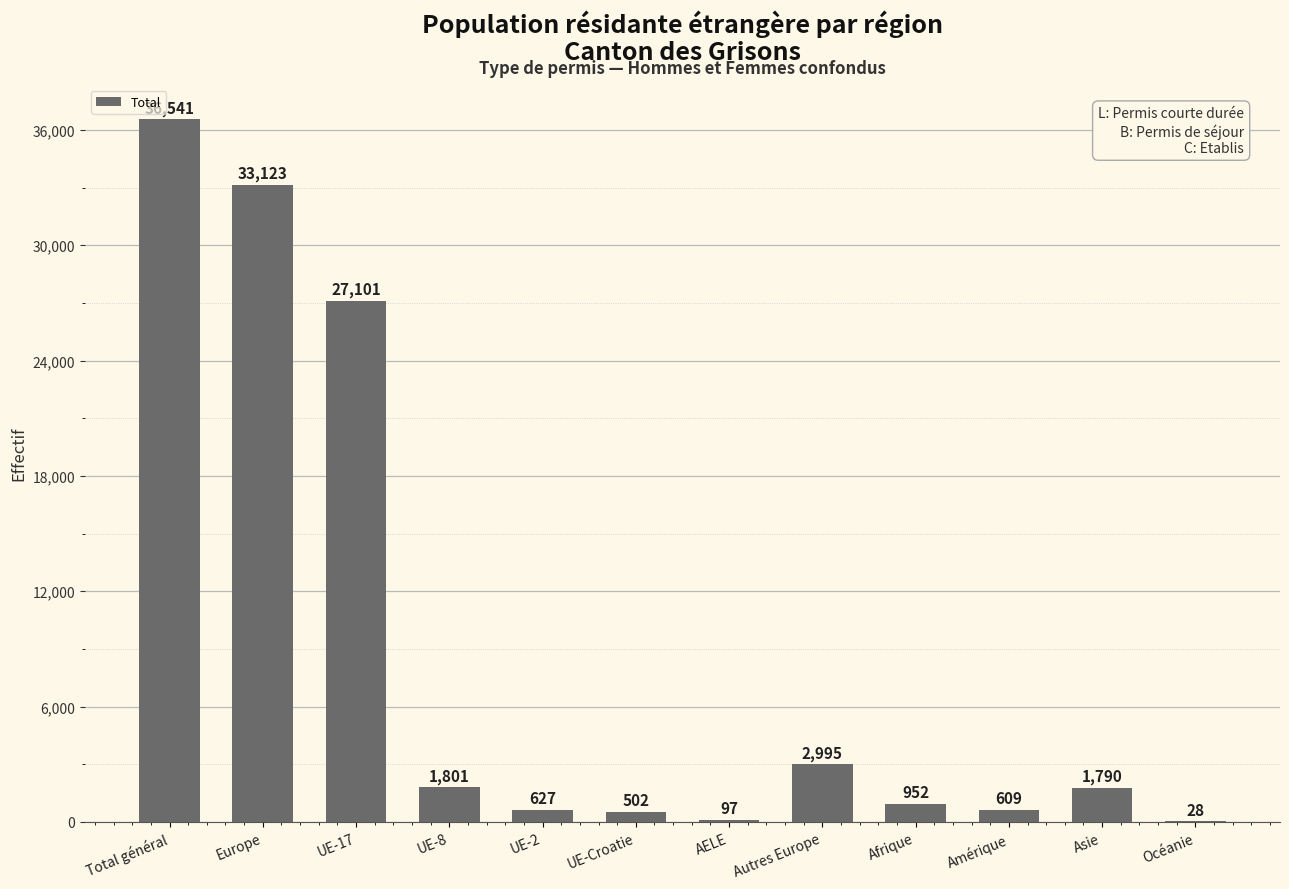

Between UE-Croatie and UE-8, which is larger?

UE-8